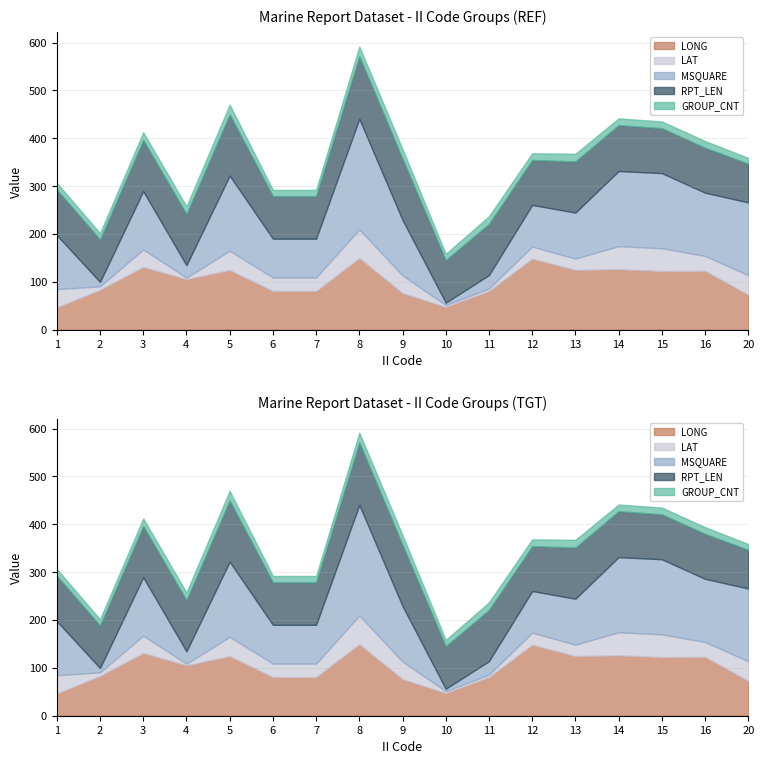

Between which two adjacent categories do MSQUARE and GROUP_CNT first intersect?

1 and 2